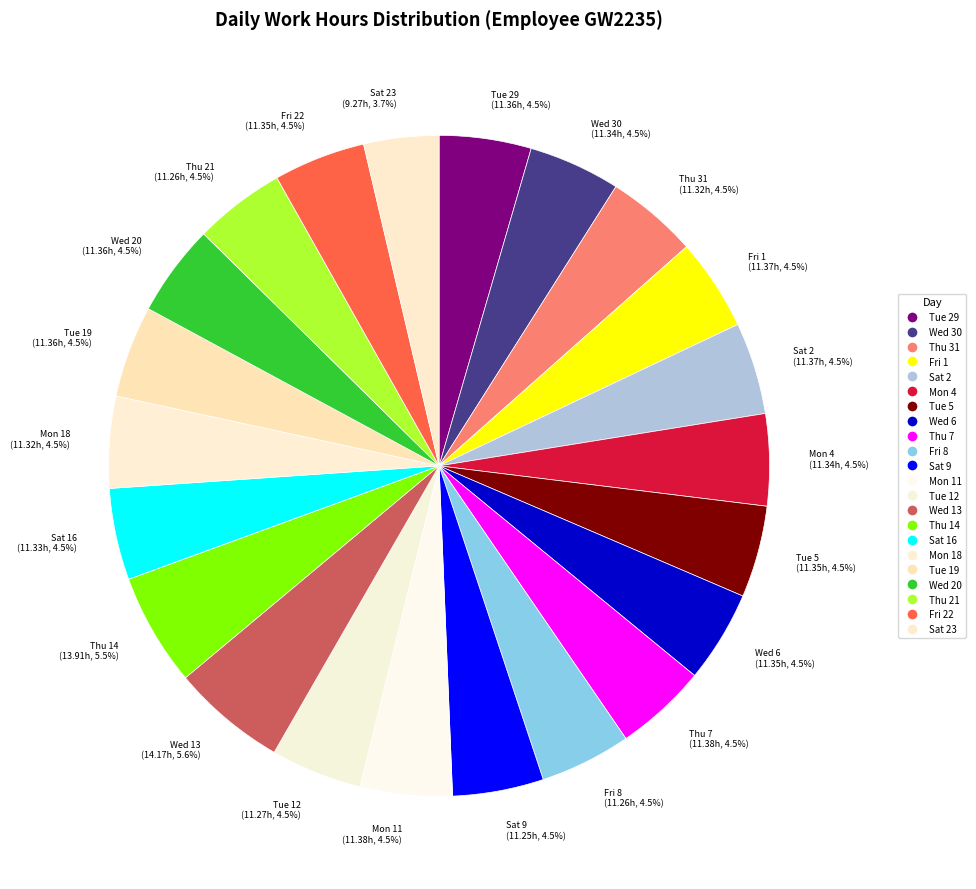

How many slices are in this pie chart?

22